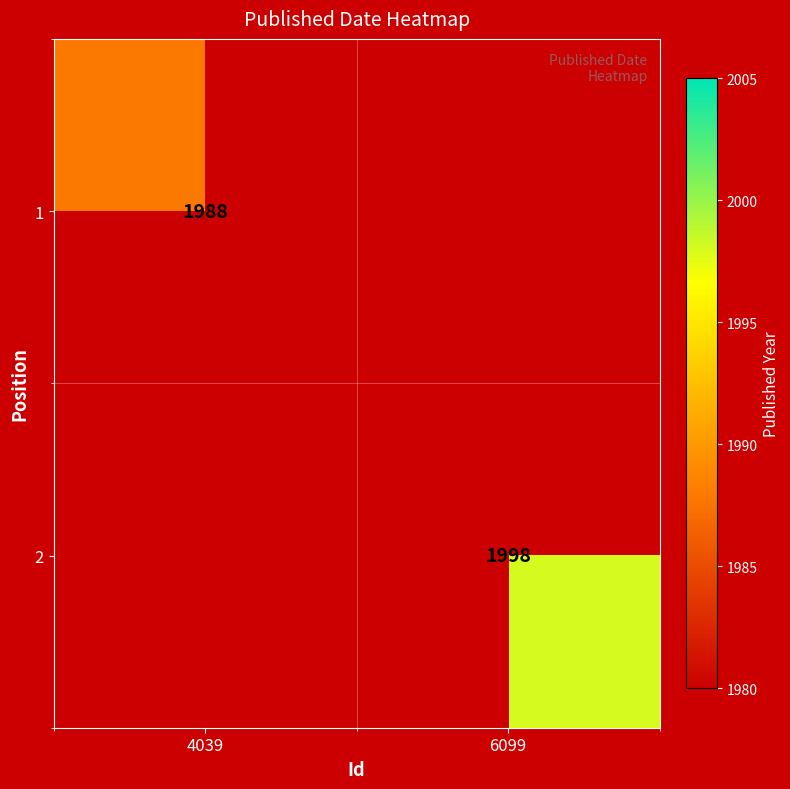

How many categories are shown in the chart?

2